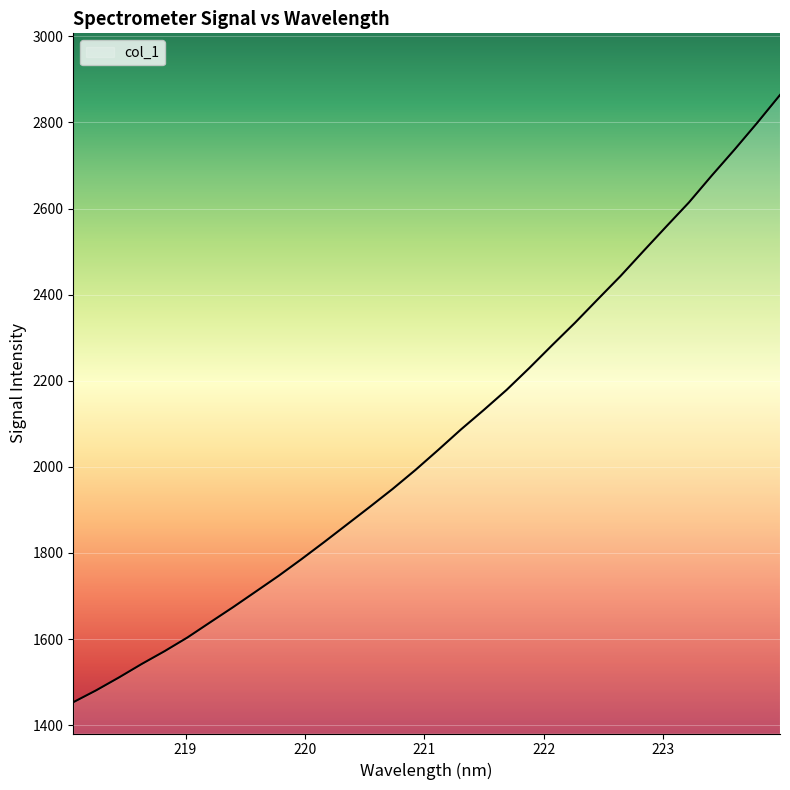

What is the difference between the maximum and minimum values?

1410.4